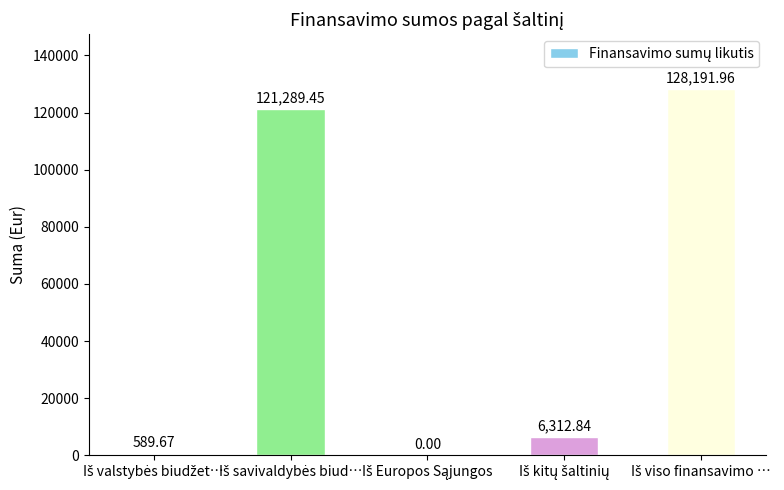

What is the sum of all values?

256383.9